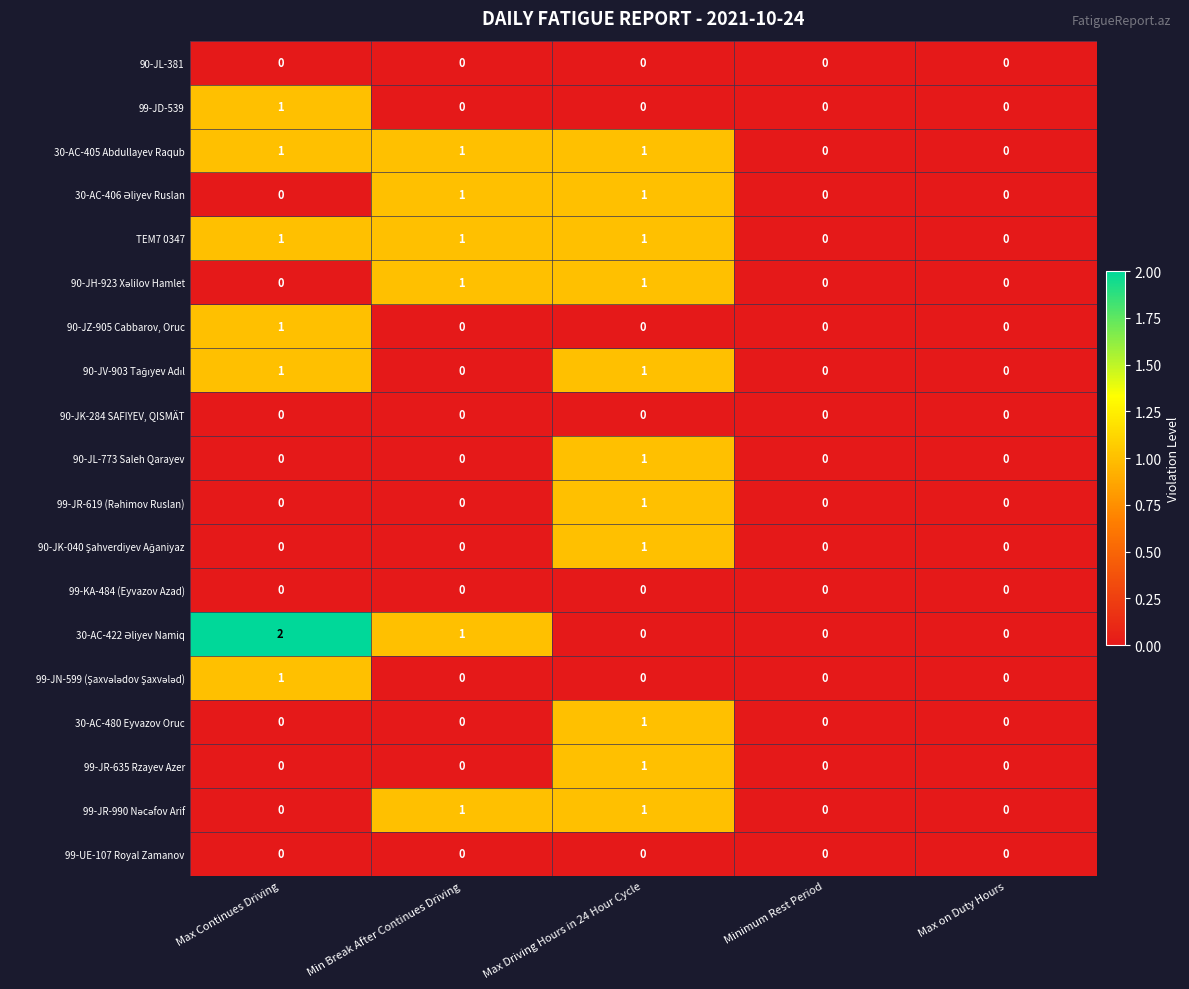

The value of 30-AC-480 Eyvazov Oruc at Max on Duty Hours is -1. True or false?

False